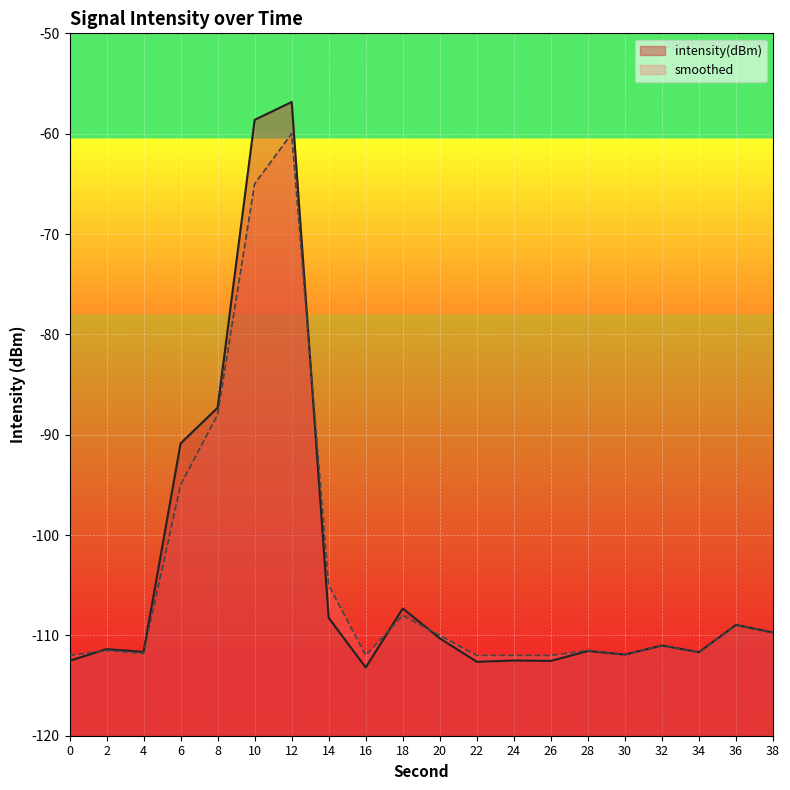

What is the minimum value shown in the chart?

-113.2